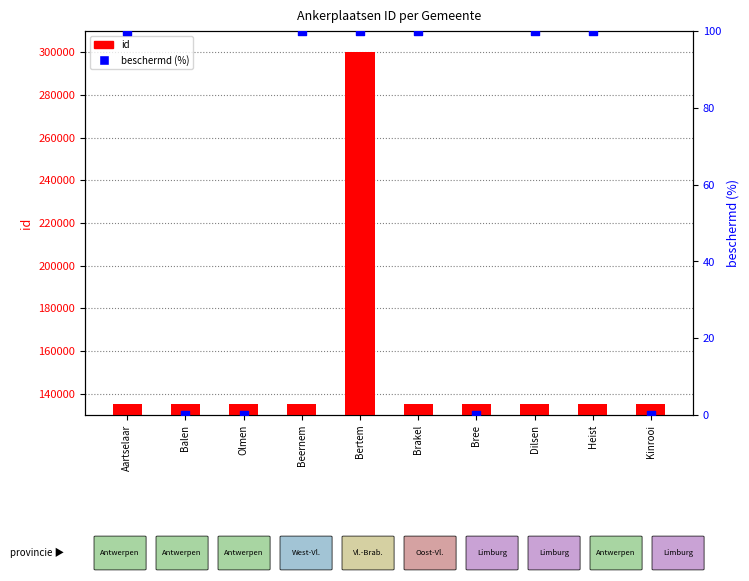

What are all the series names shown in the legend?

id, beschermd (%)